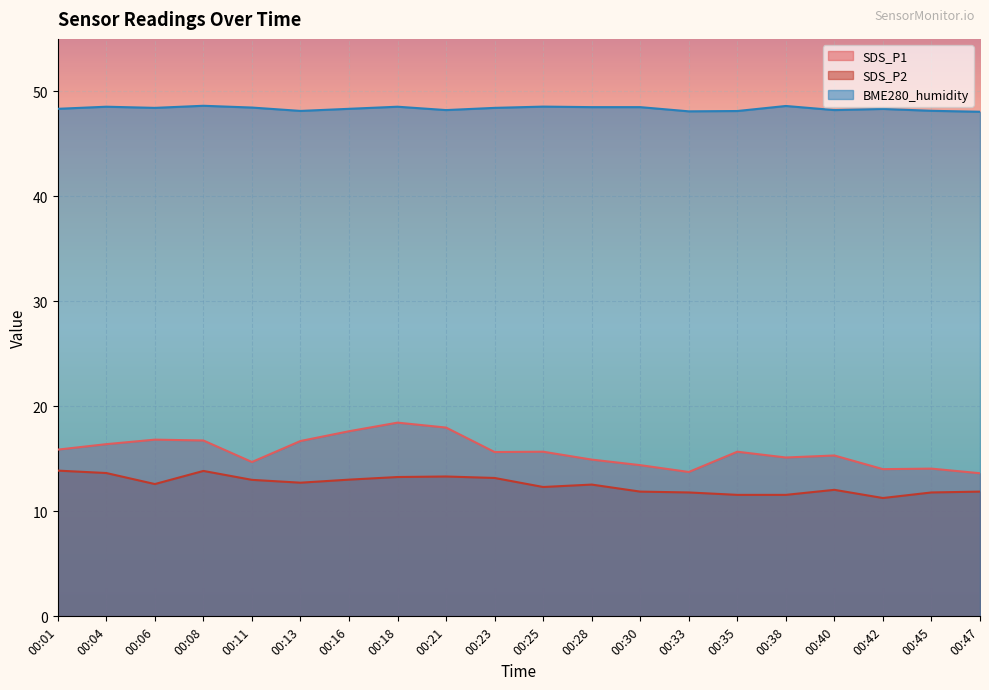

Is the value of BME280_humidity at 00:01 greater than the value of SDS_P1 at 00:04?

Yes